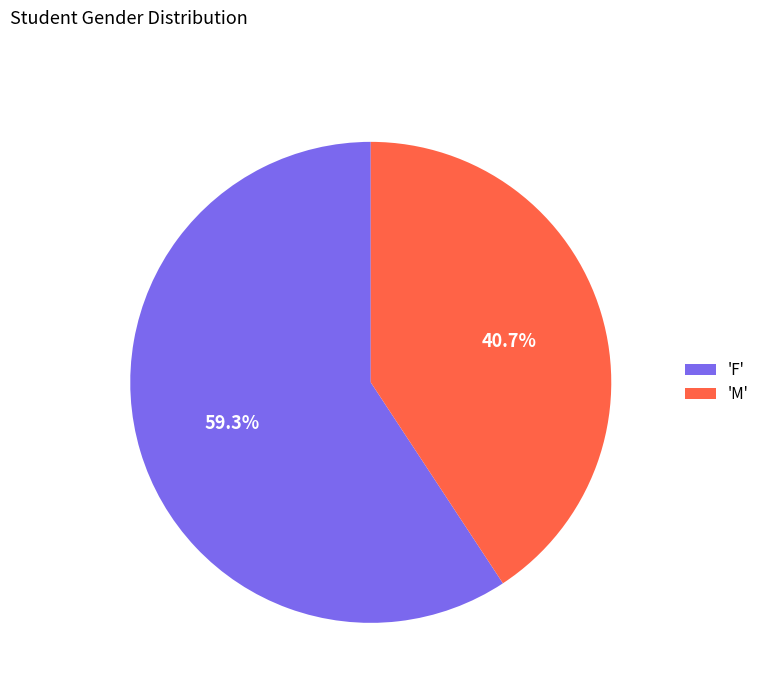

How many slices are in this pie chart?

2